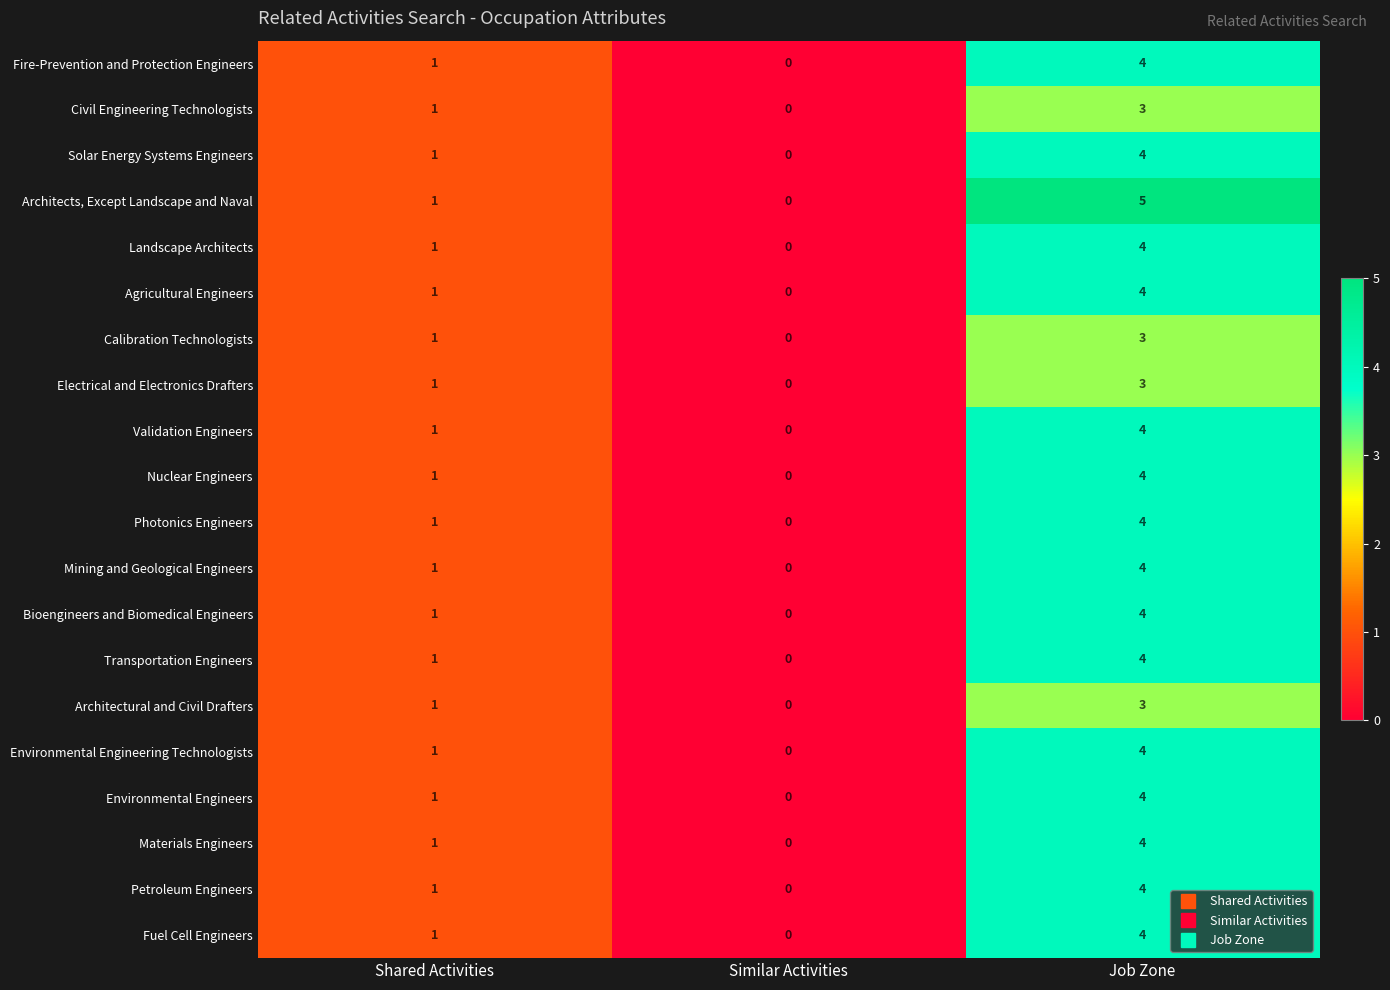

The value of Photonics Engineers at Job Zone is 4. True or false?

True